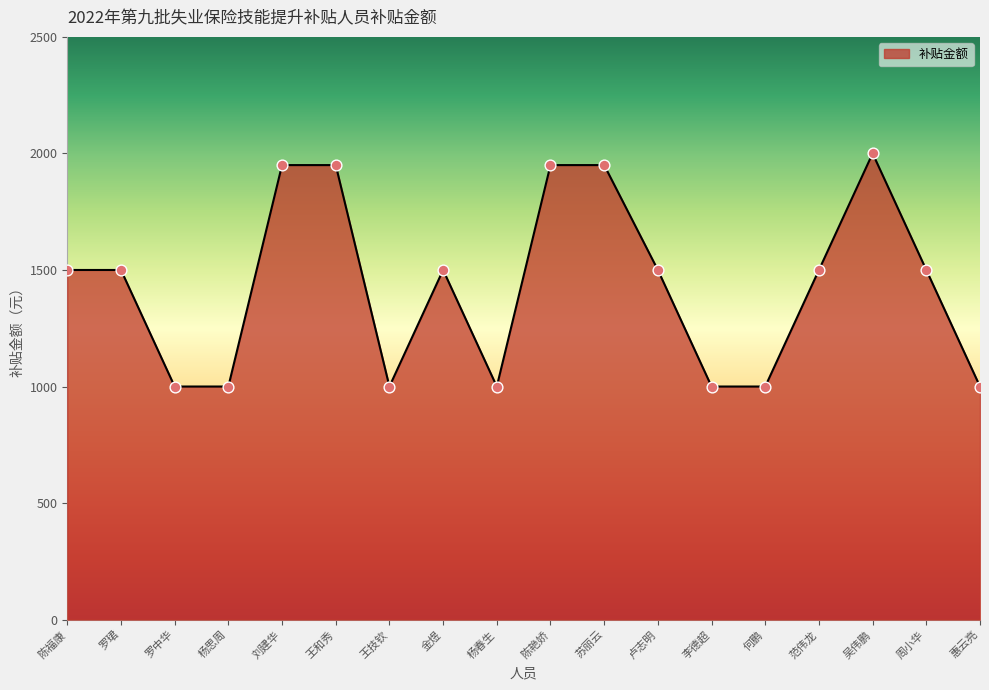

What is the change in value from 吴伟鹏 to 周小华?

-500